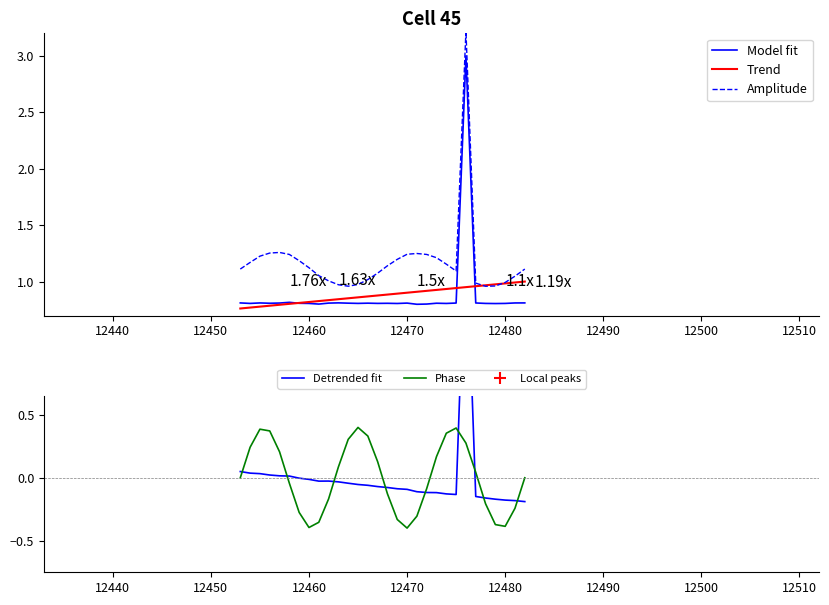

Does the chart have visible grid lines?

No